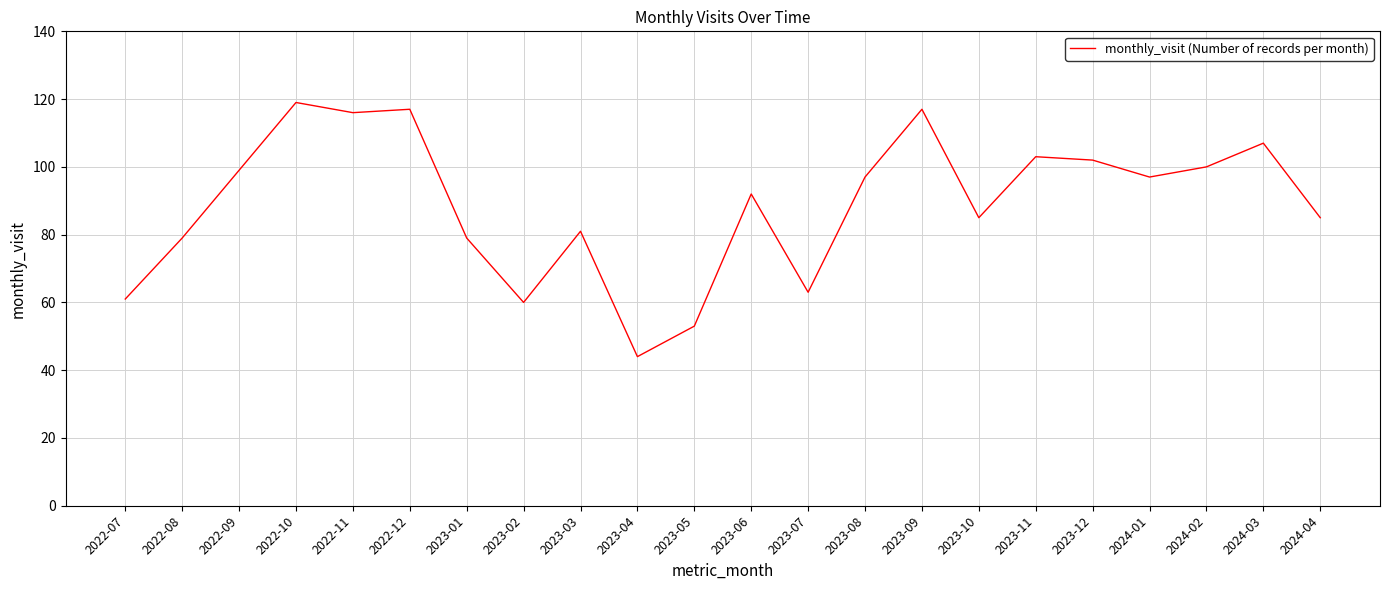

Is it true that the value at 2023-01 is 39?

False